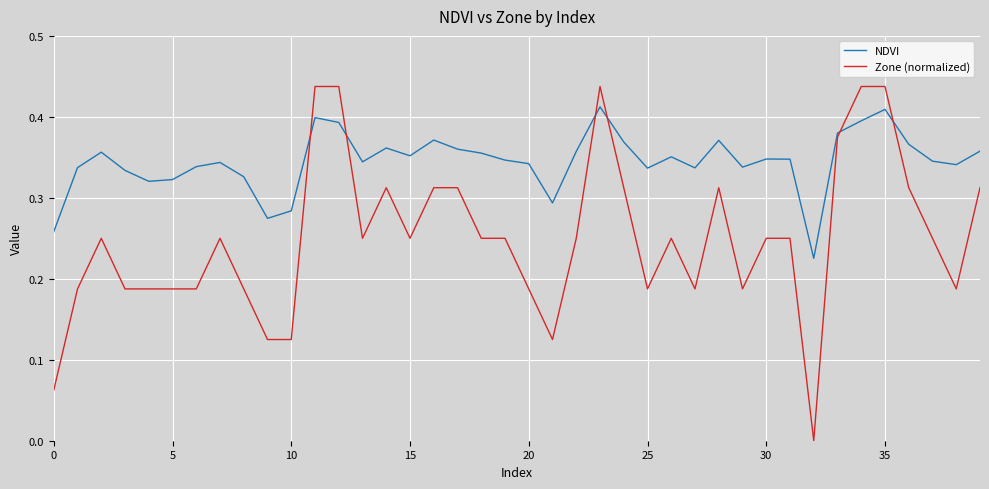

How many lines are shown in the chart?

2